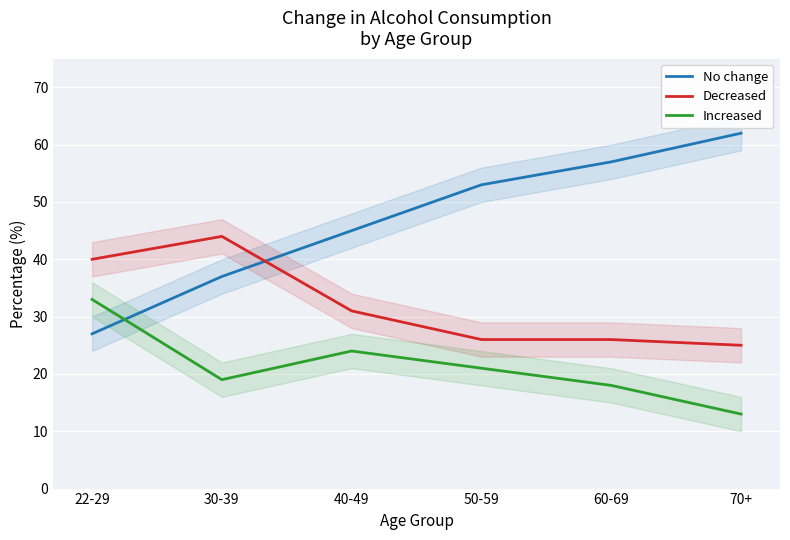

True or false: Decreased has a value of 59 at 30-39.

False